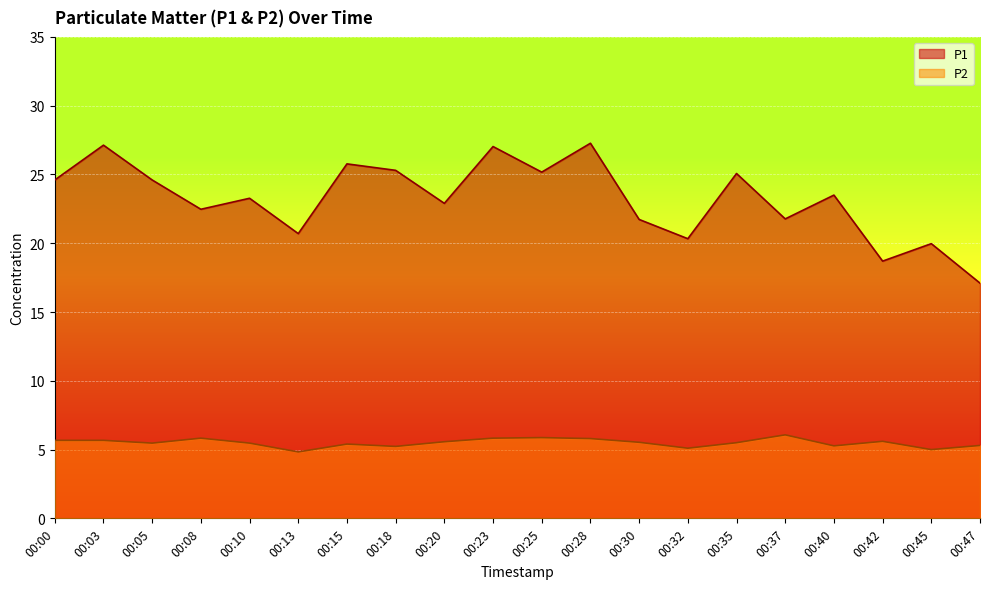

The value of P2 at 00:42 is 5.6. True or false?

True